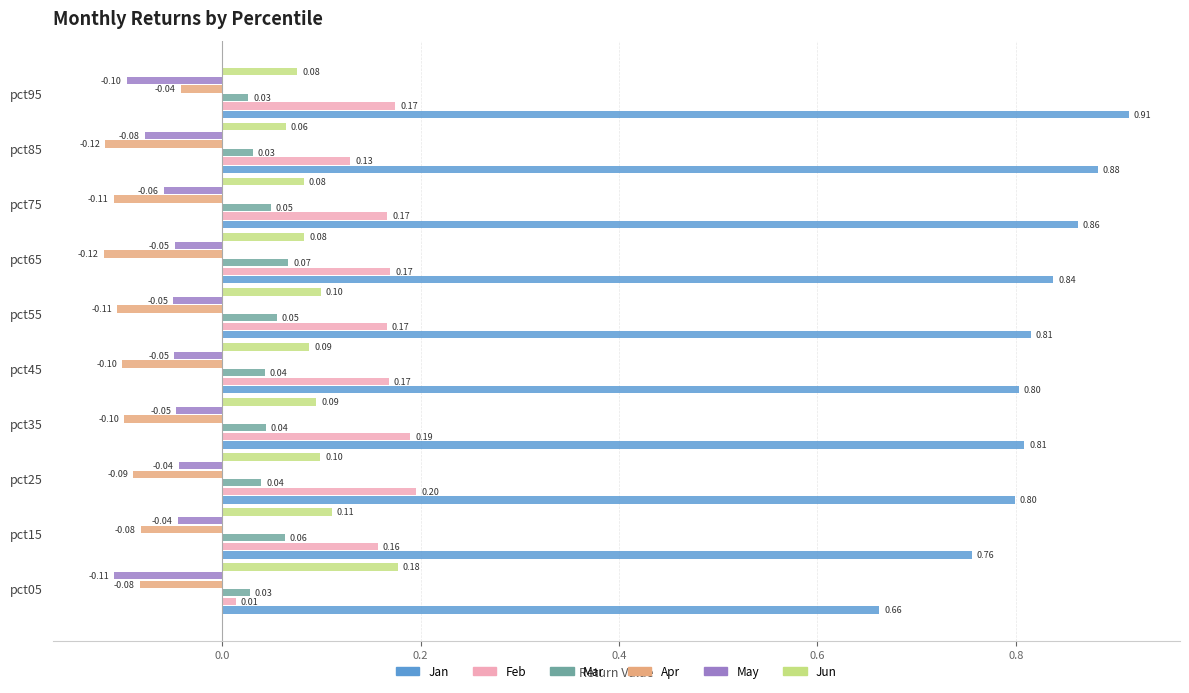

Which series has the largest range (max minus min)?

Jan